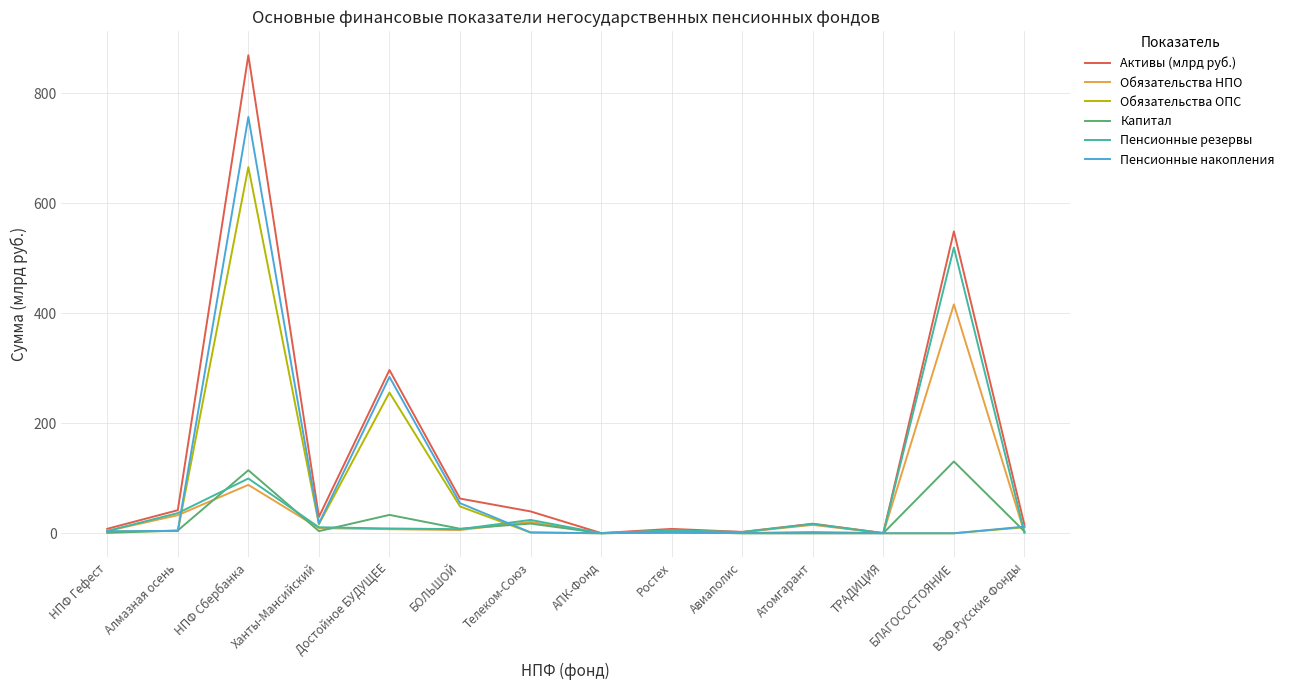

What is the sum of all Обязательства ОПС values?

1008.3